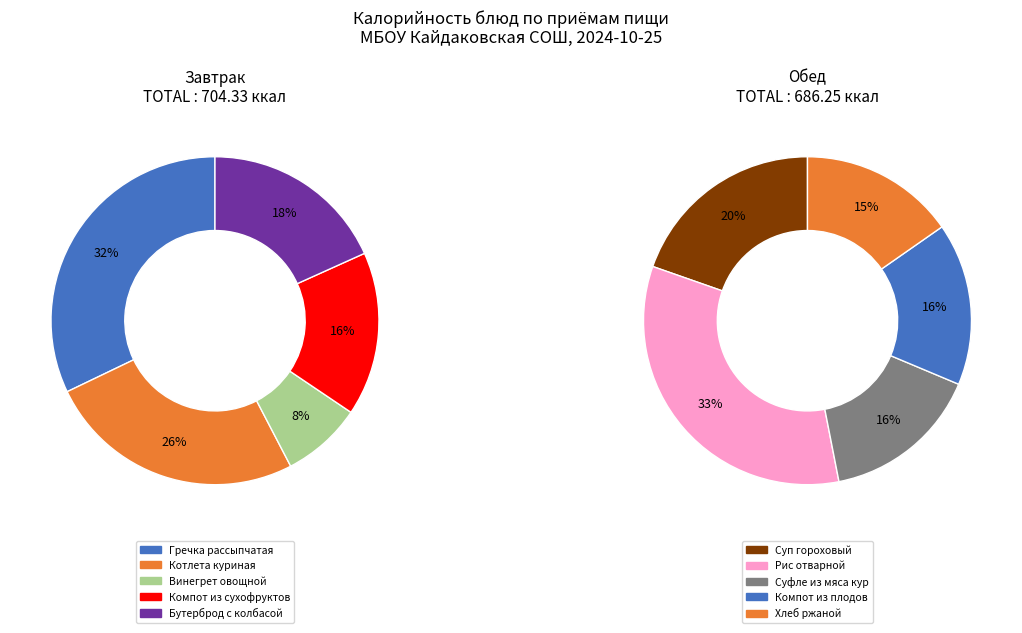

The 2 slice represents 1% of the pie. True or false?

False